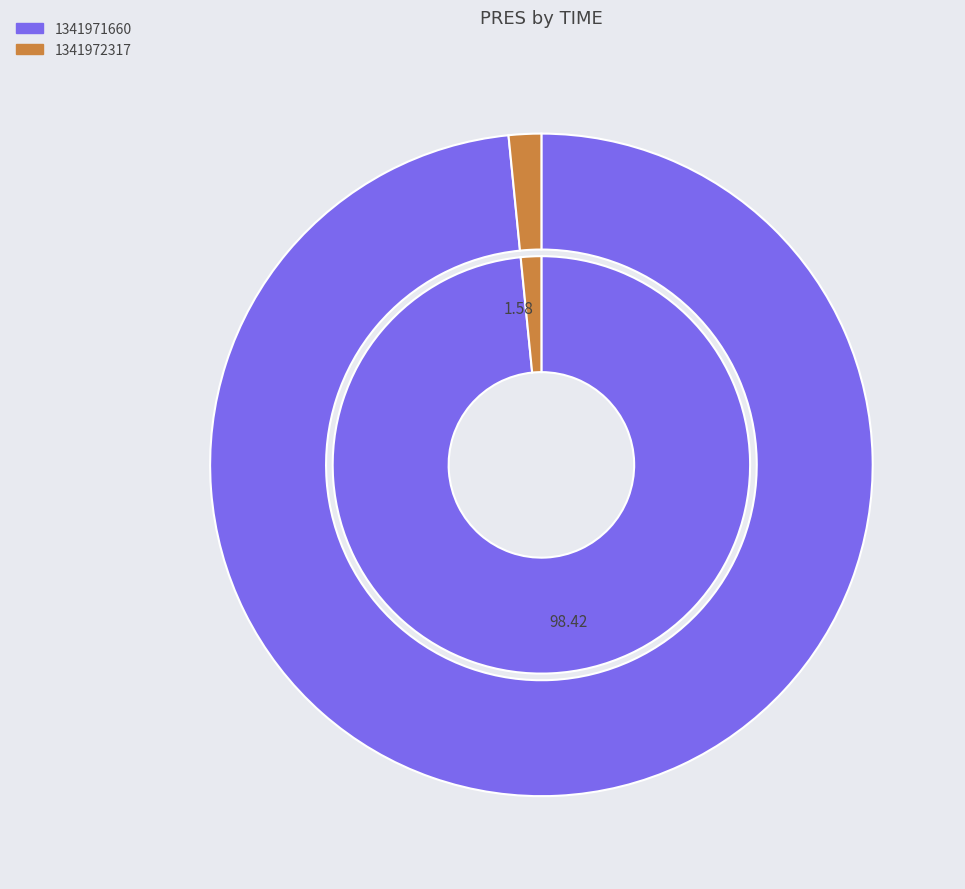

Which category has the smallest portion of the pie?

1341972317